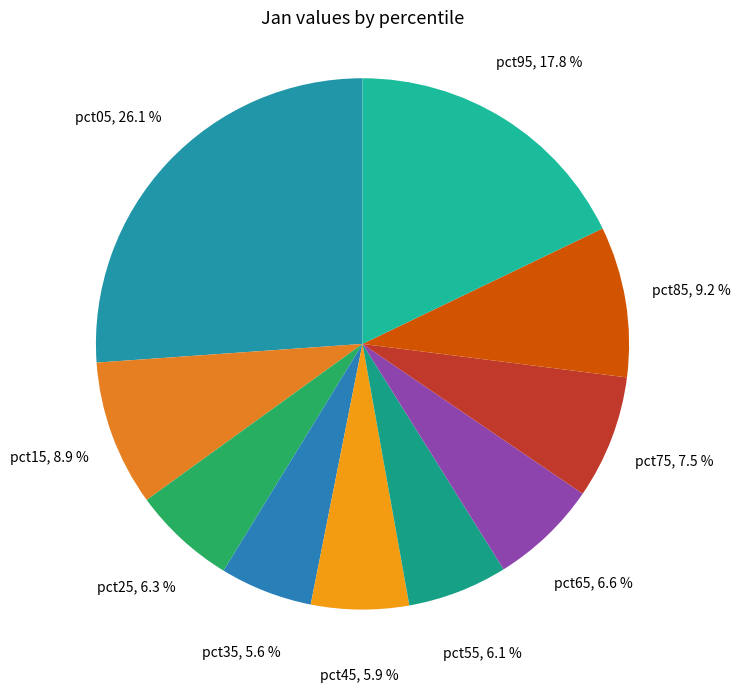

How many segments does this pie chart have?

10